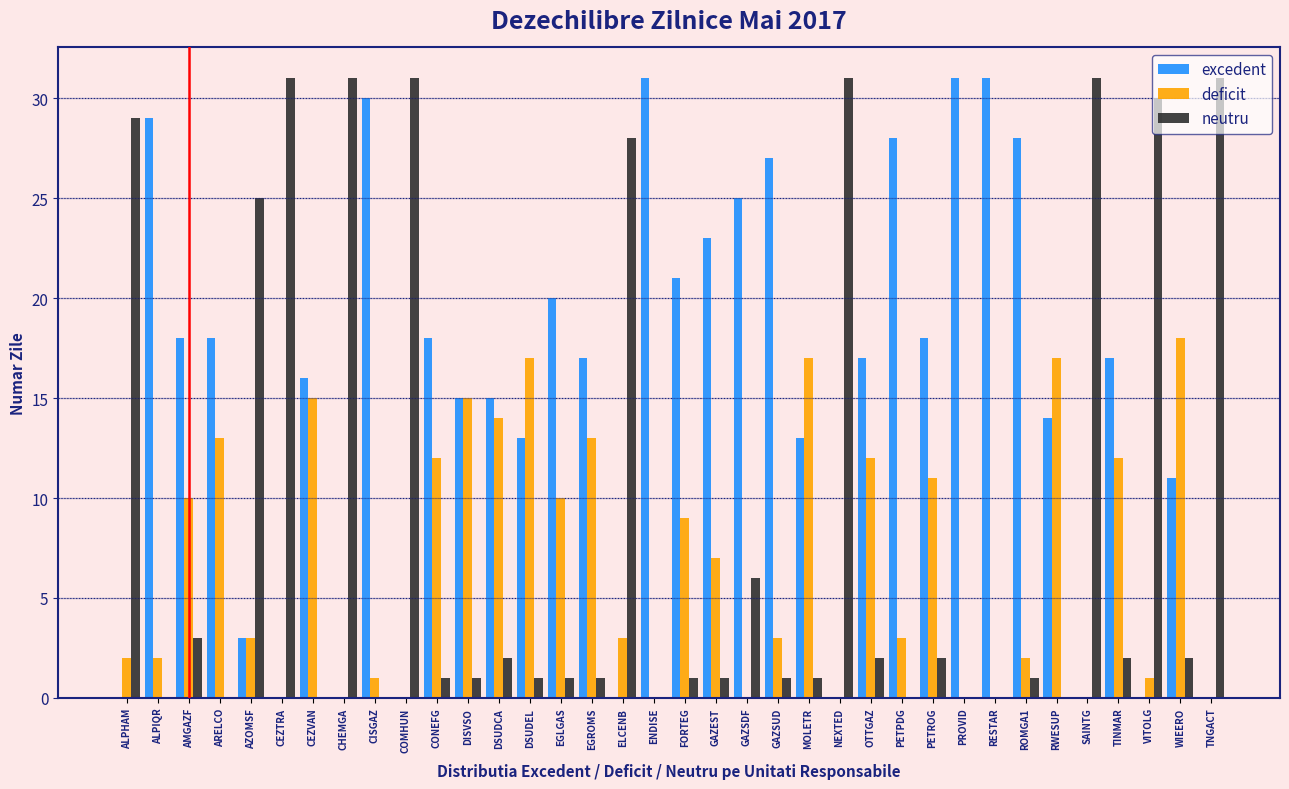

What is the greatest value displayed?

31